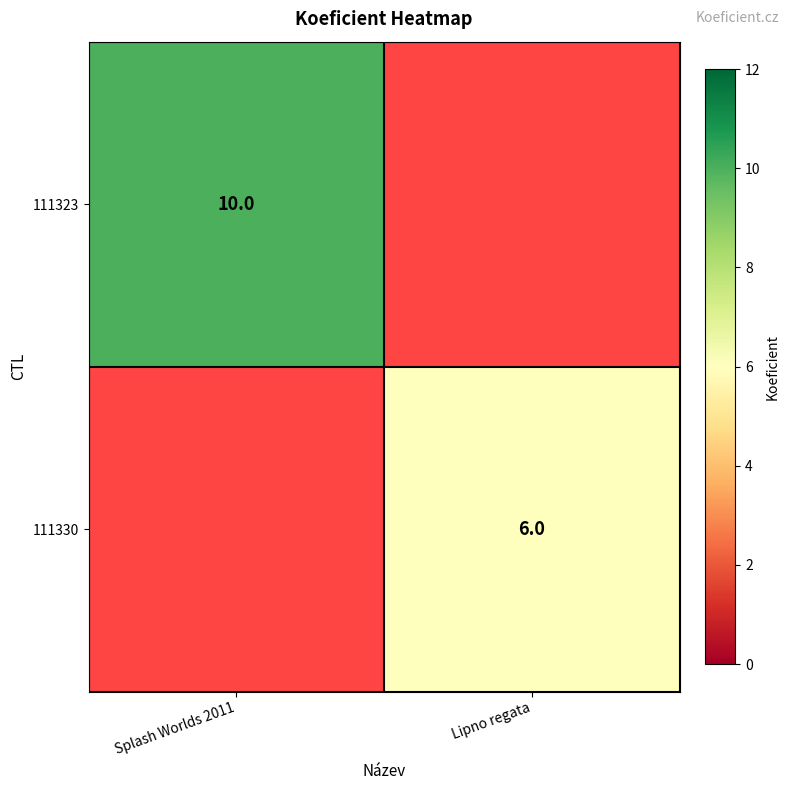

True or false: 111323 has a value of 10 at Splash Worlds 2011.

True